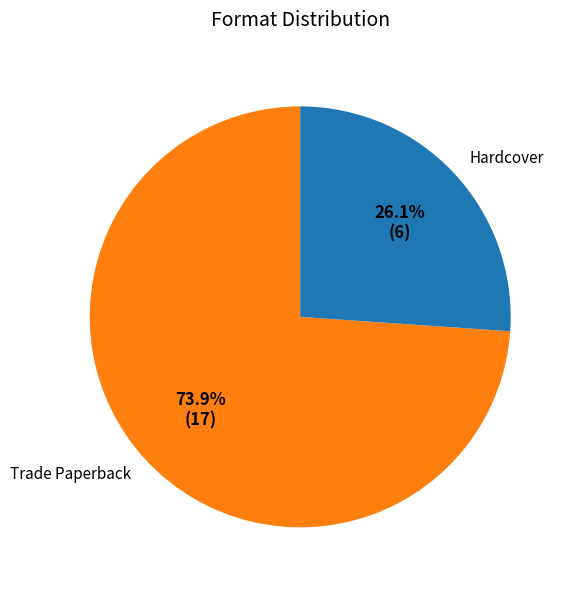

How much of the chart is everything except Hardcover?

73.9%